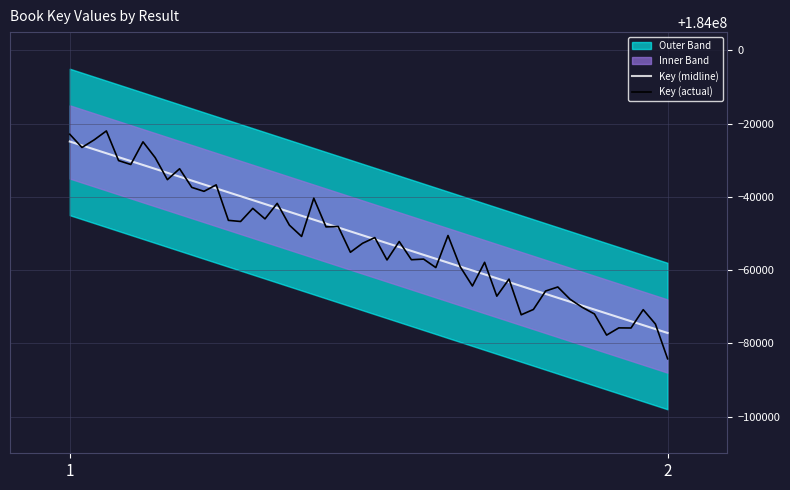

What is the ratio of the value at 1 to the value at 2?

1.0